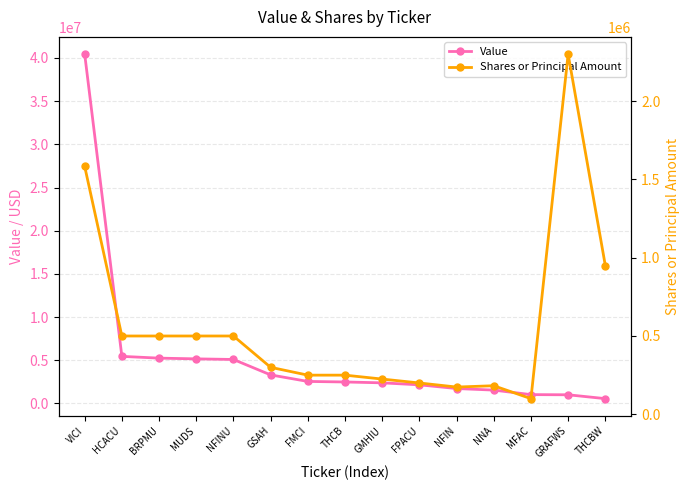

Is the value of Shares or Principal Amount at FMCI greater than the value of Value at THCBW?

No